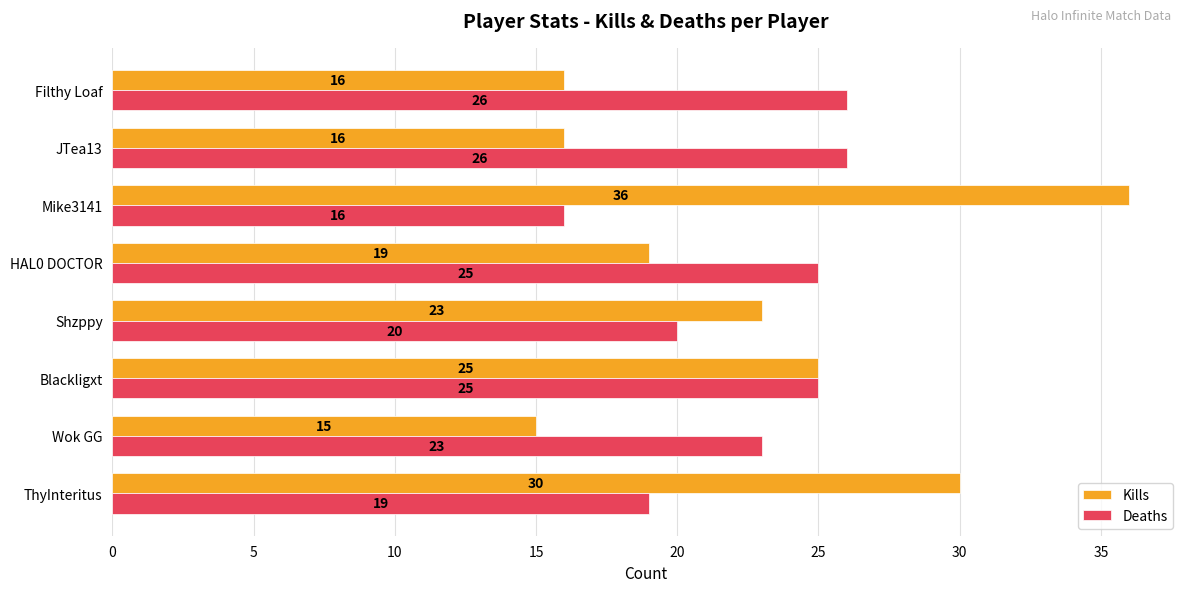

Which category has the lowest value across all series?

Wok GG